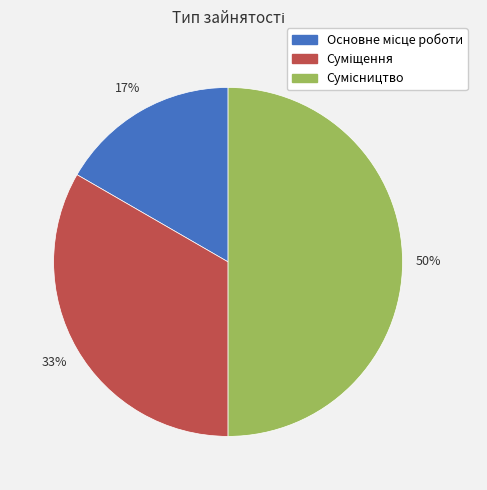

How many slices are in this pie chart?

3